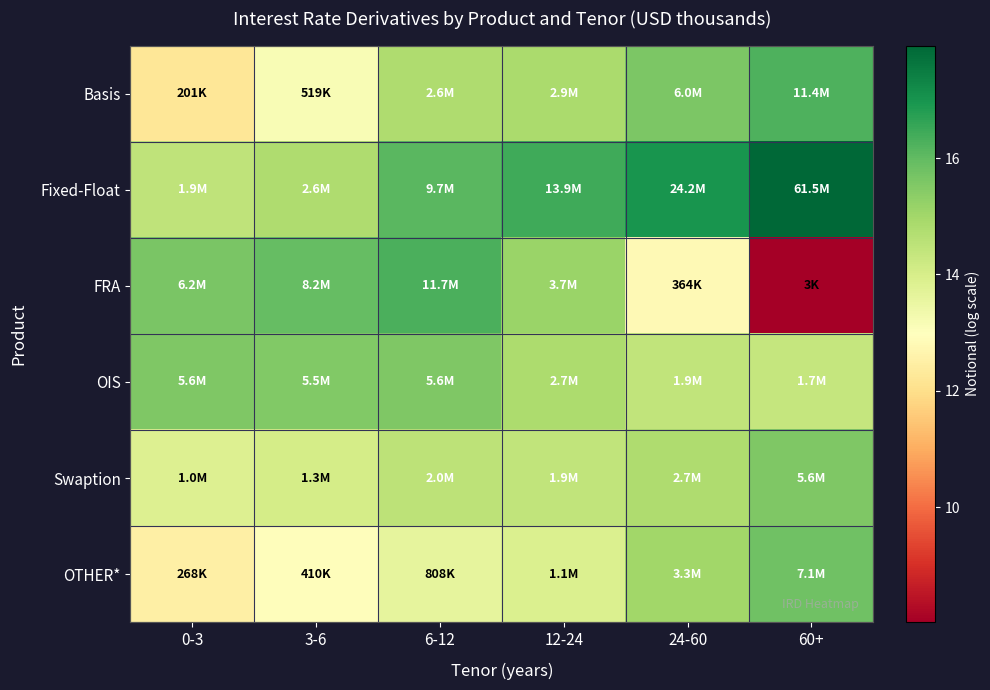

How many categories are shown in the chart?

6